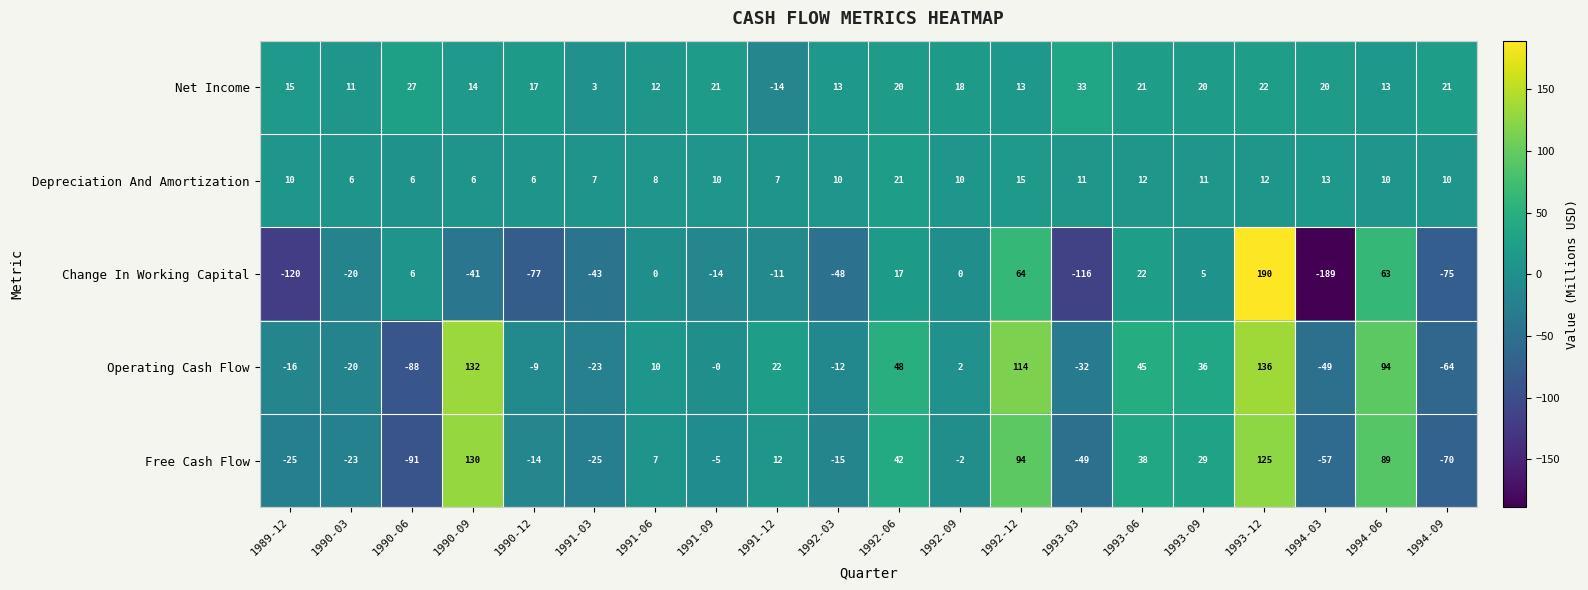

List the series in order of their peak value, highest first.

Change In Working Capital, Operating Cash Flow, Free Cash Flow, Net Income, Depreciation And Amortization